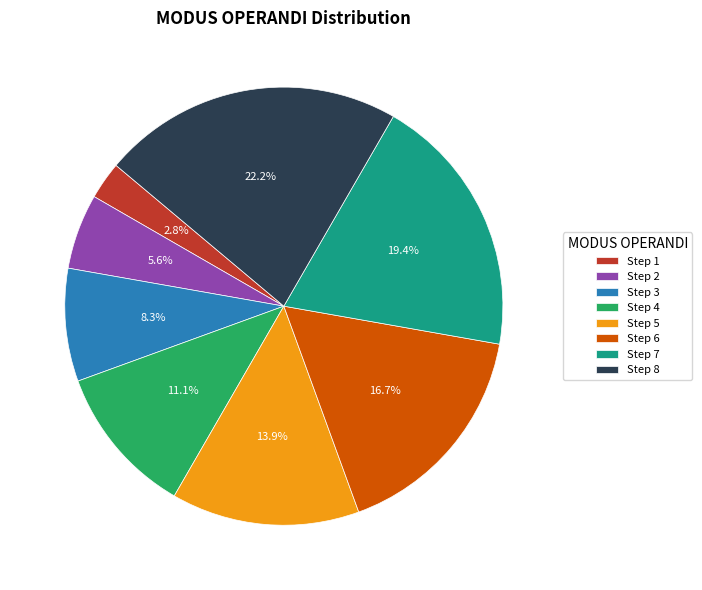

Do Step 4 and Step 2 together represent more than half of the pie?

No